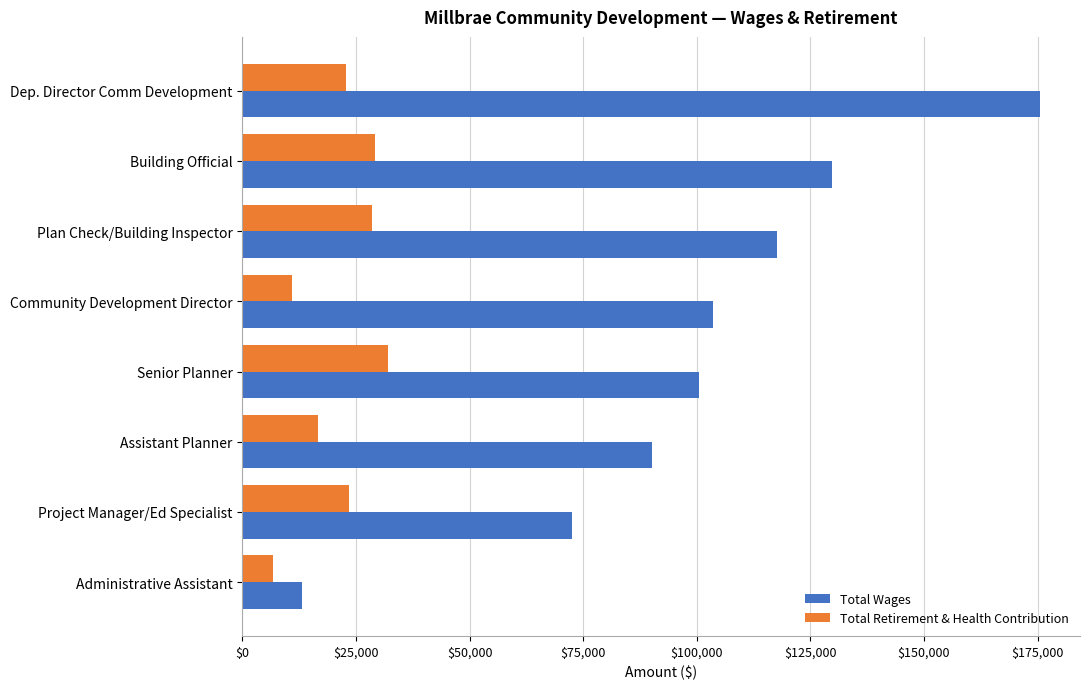

Rank the series by their average value, from highest to lowest.

Total Wages, Total Retirement & Health Contribution